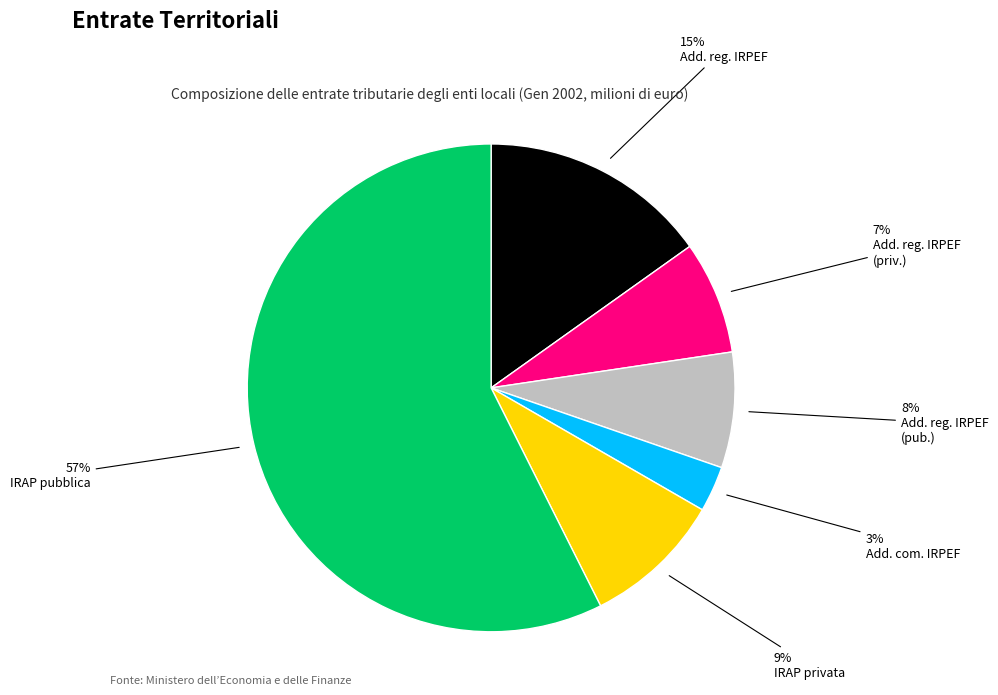

Is there any slice that represents more than half of the pie?

Yes